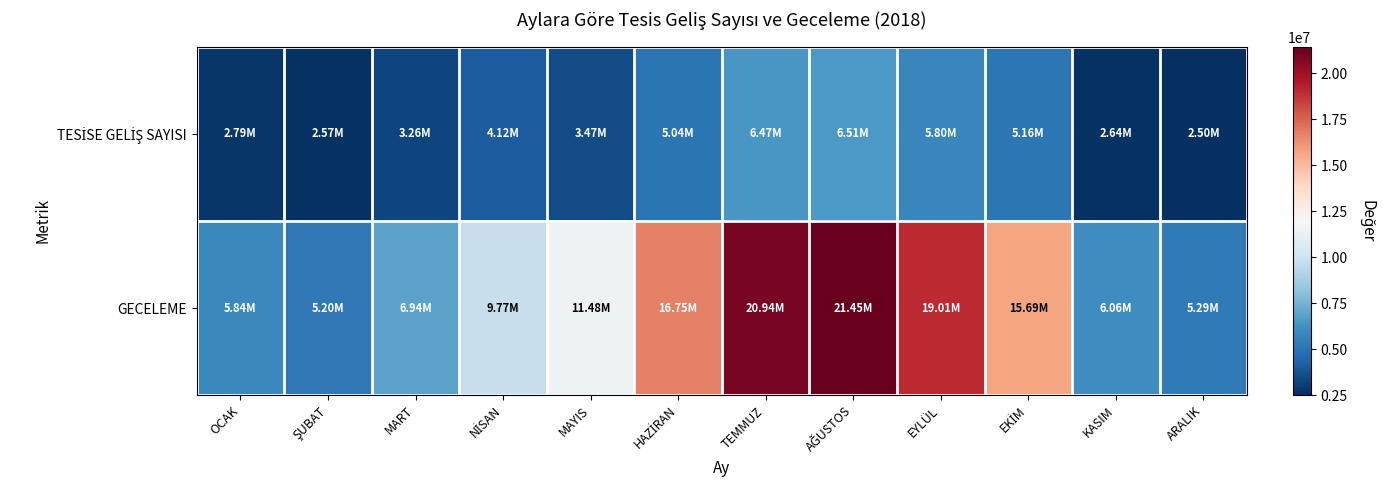

List the series in order of their overall mean, highest first.

GECELEME, TESİSE GELİŞ SAYISI